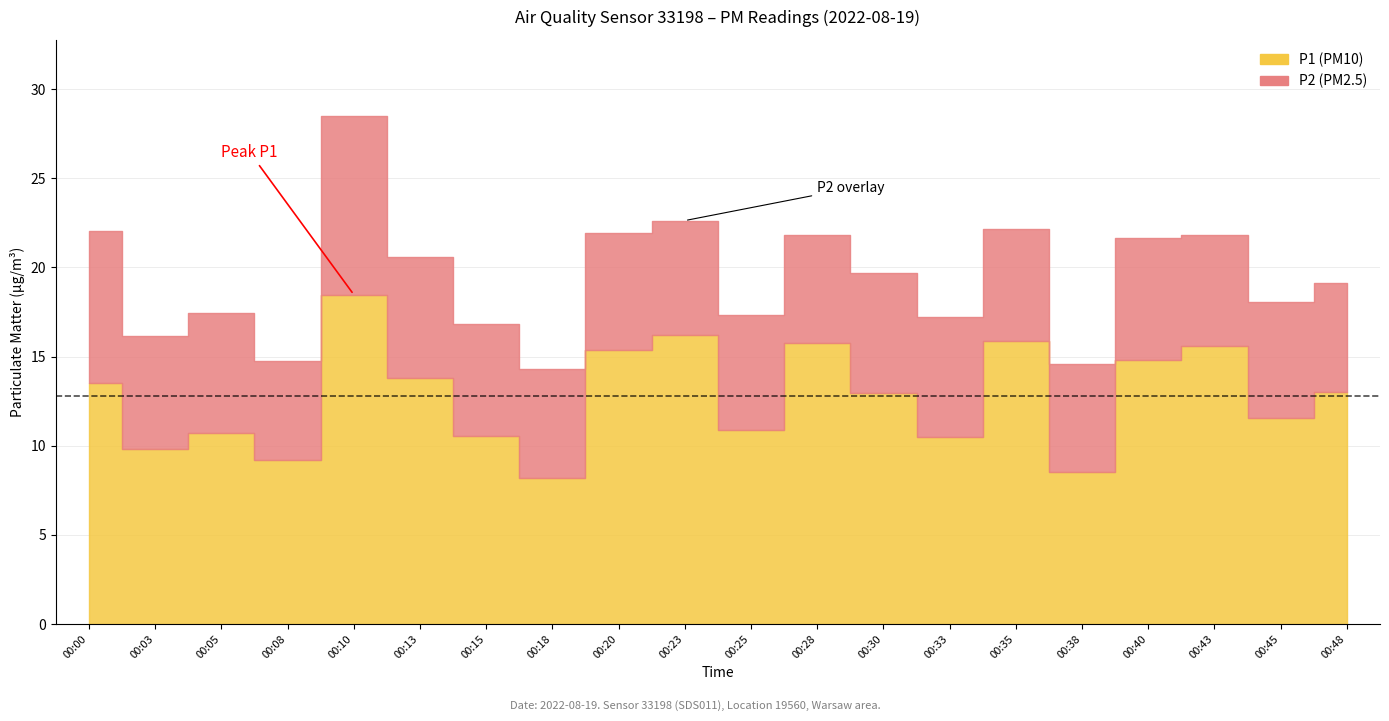

True or false: P1 and P2 intersect in this chart.

False